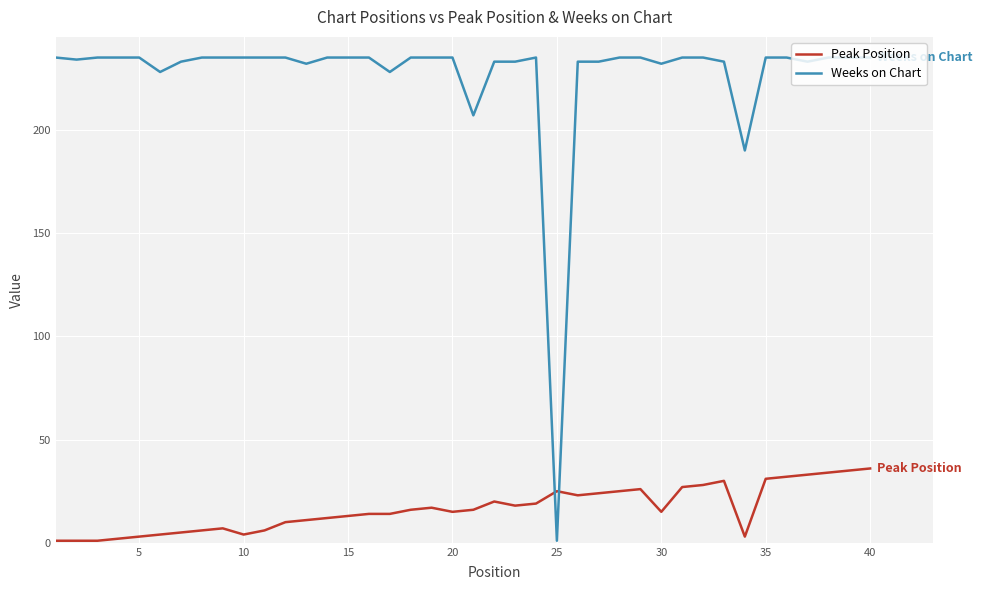

Which series has the largest range (max minus min)?

Weeks on Chart